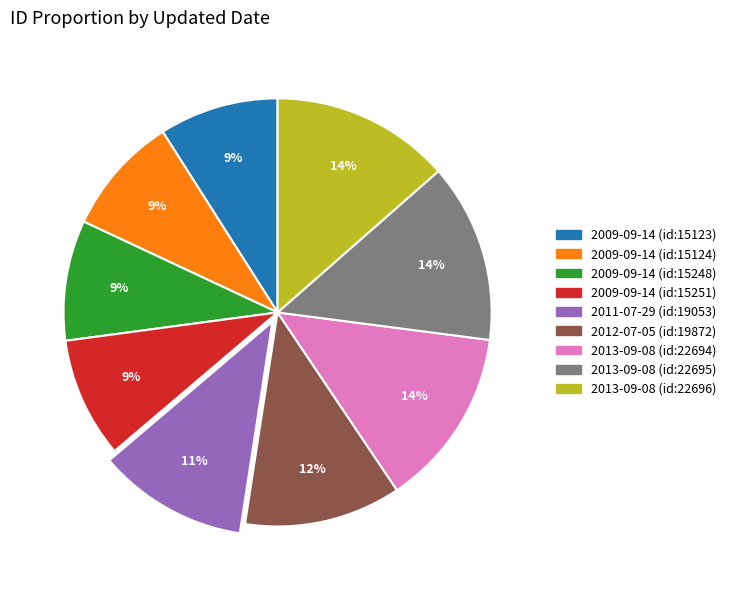

Is it true that 2012-07-05 (id:19872) is 5% of the pie?

False